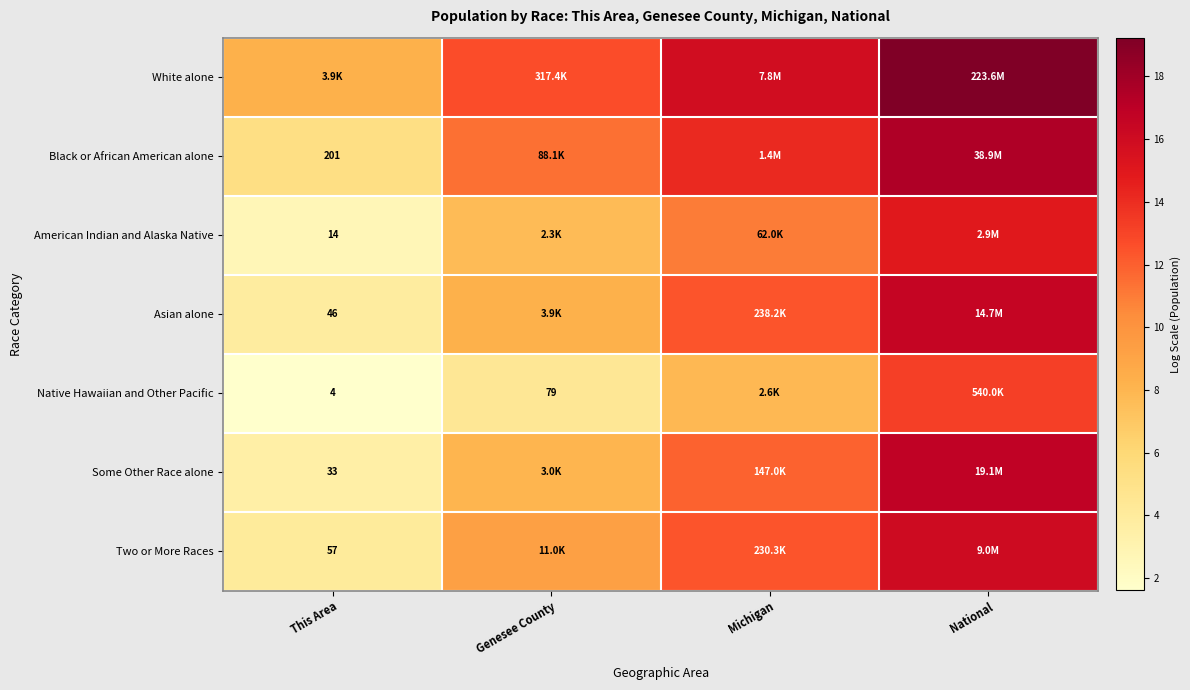

At how many categories does at least one series exceed 12?

3